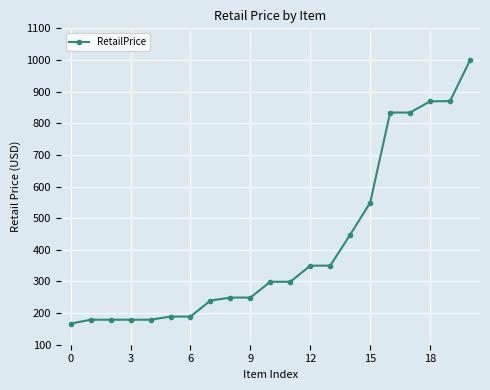

What is the maximum value shown in the chart?

999.0